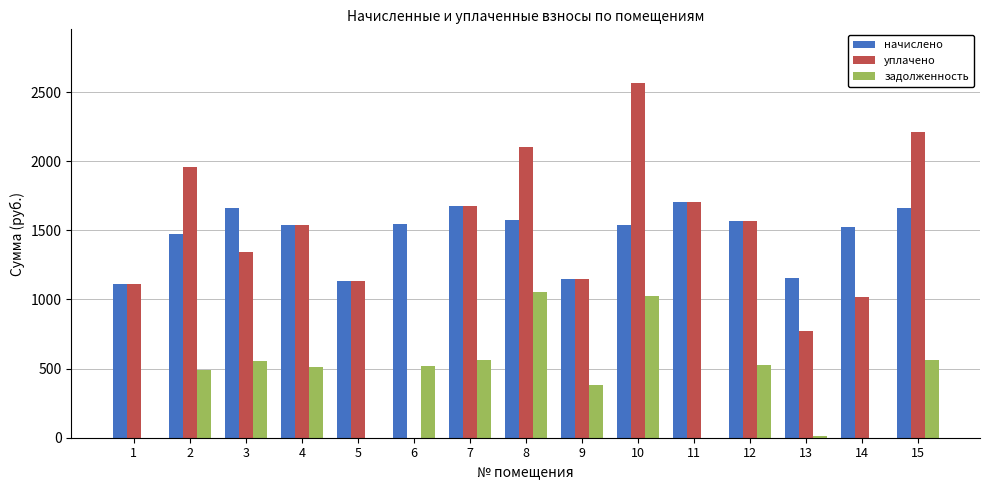

What are all the series names shown in the legend?

начислено, уплачено, задолженность